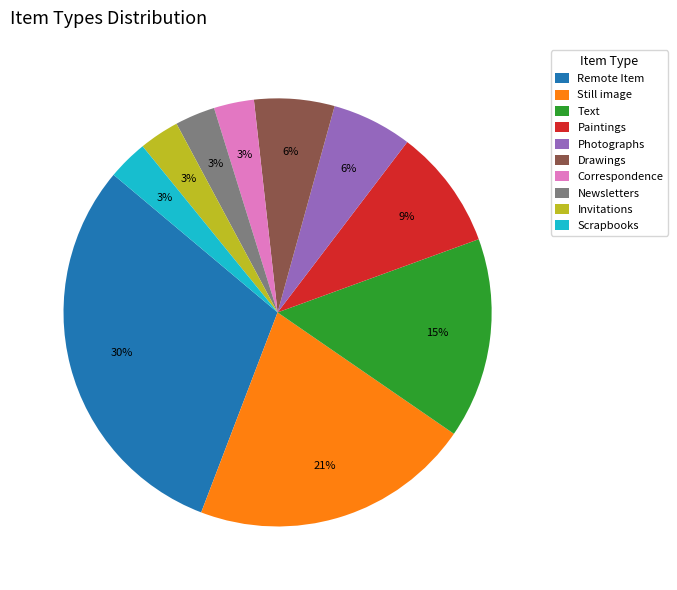

Which has a higher value, Still image or Drawings?

Still image